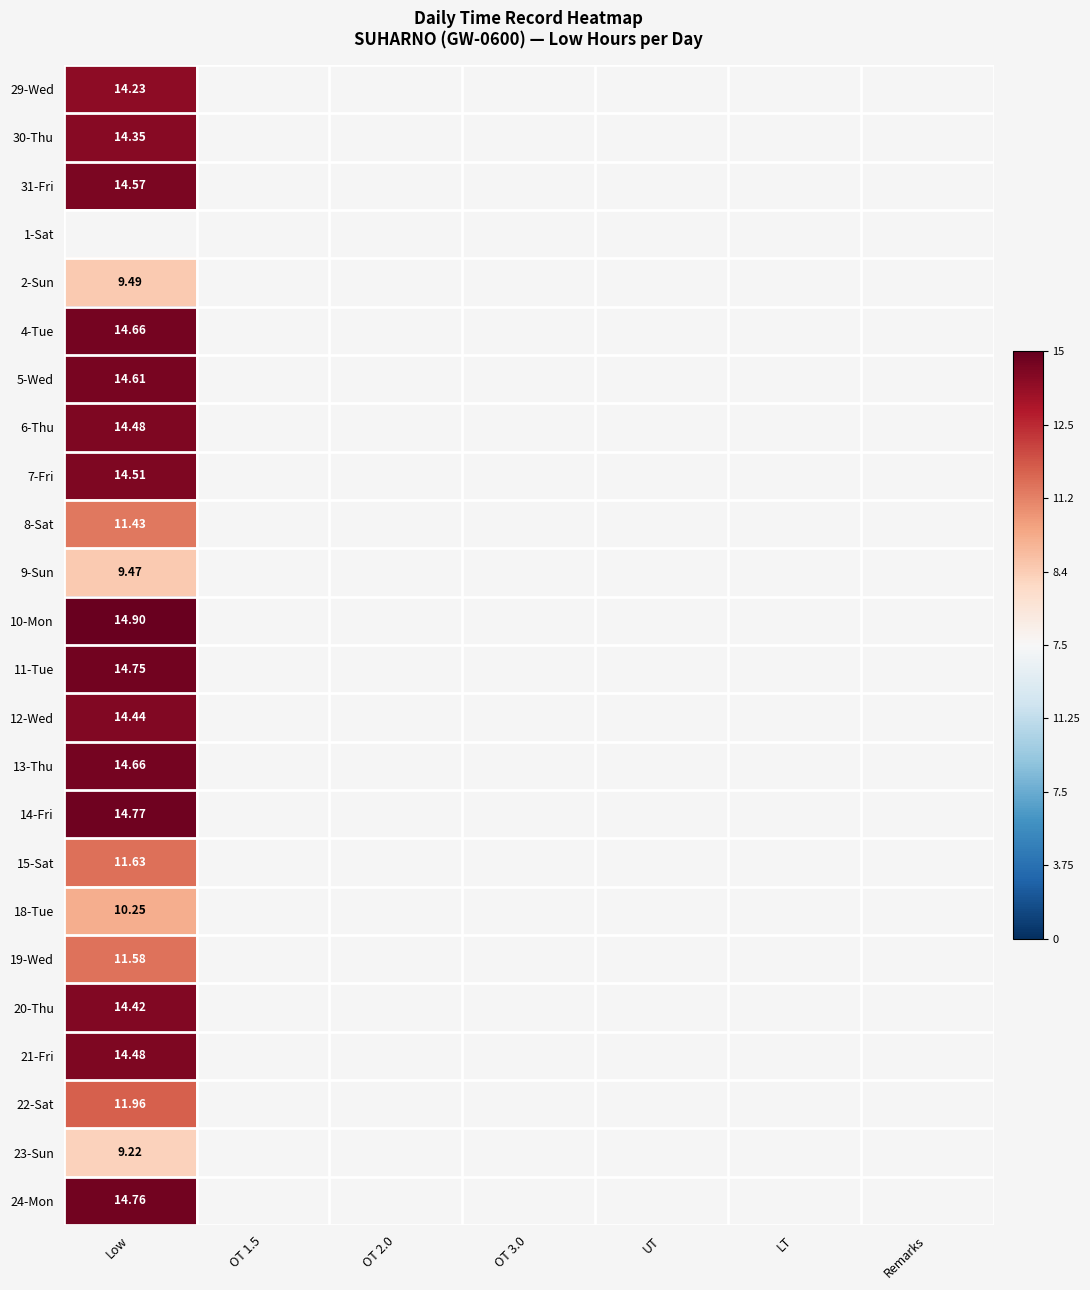

At how many categories does at least one series exceed 0?

1